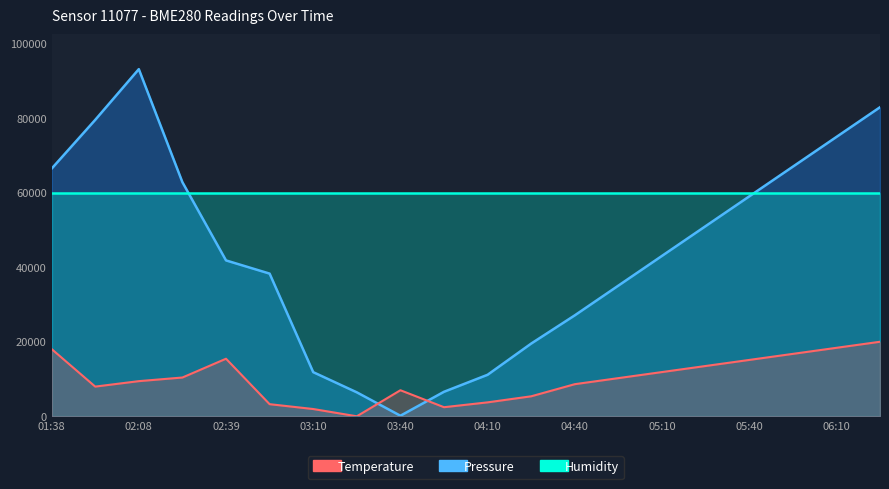

True or false: pressure has more than 1 interior local peaks.

False